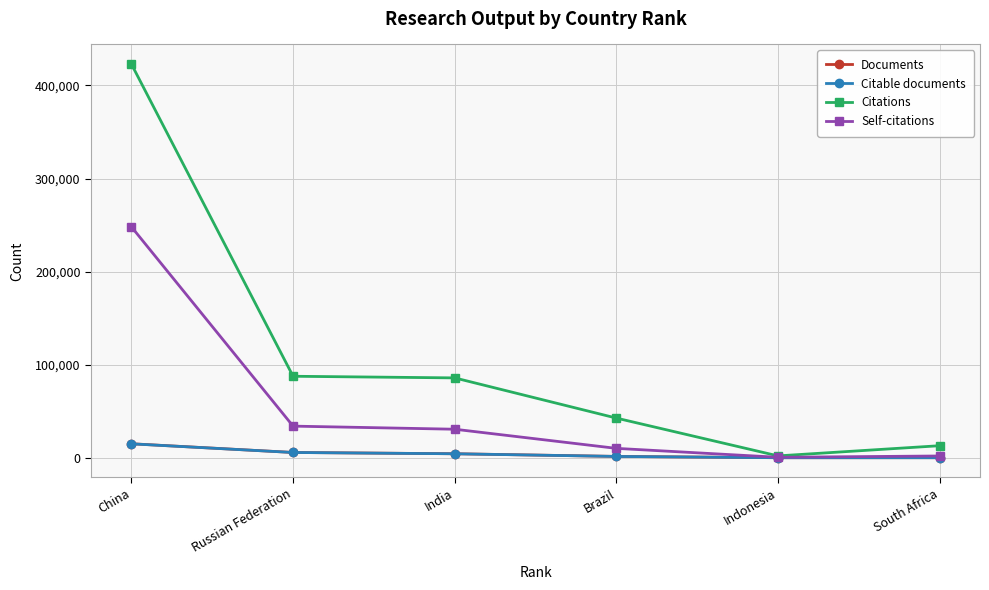

Is it true that Citable documents equals 15361 at China?

True